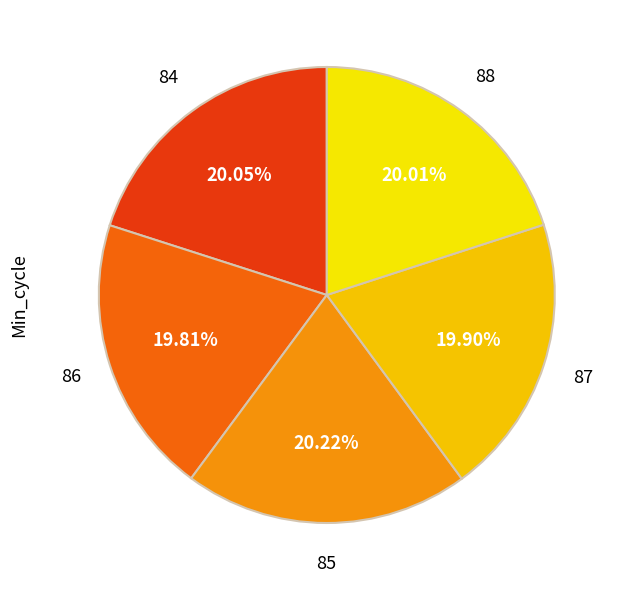

Is the sum of 88 and 87 greater than half?

No